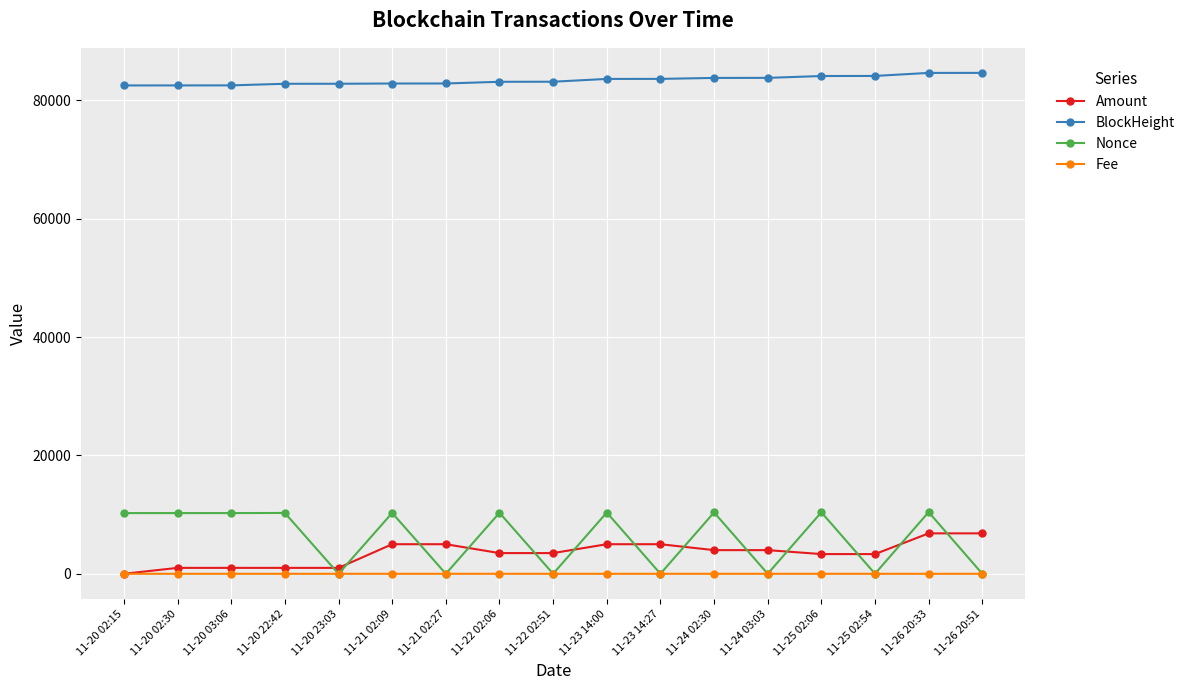

What is the label of the 13th point from the left?

11-24 03:03